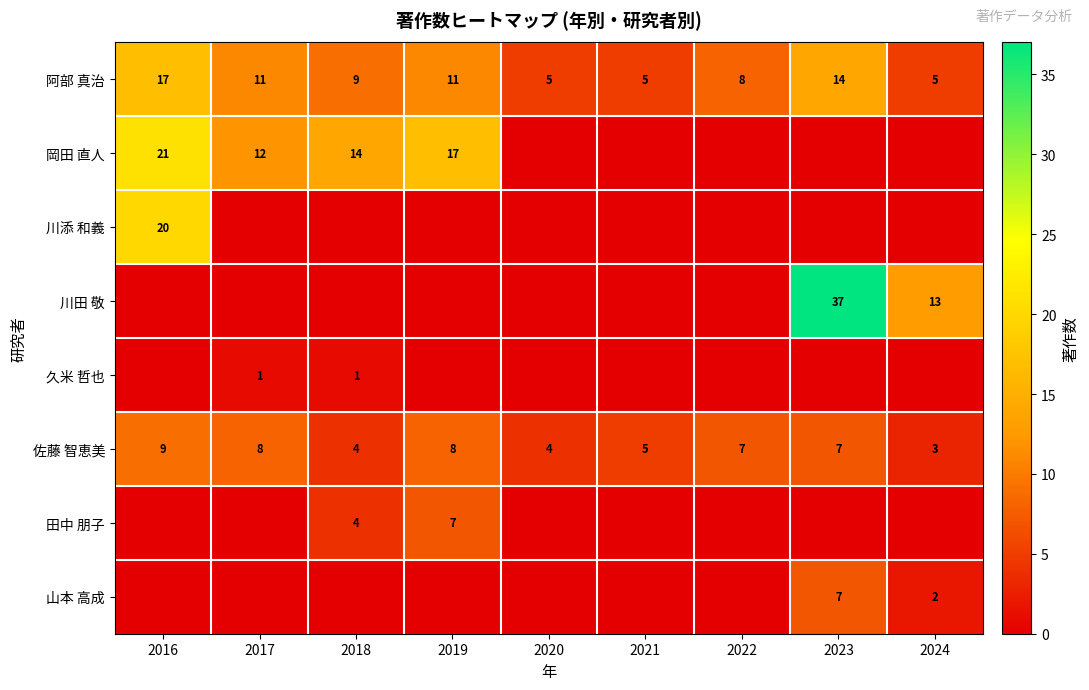

What is the difference between the 阿部 真治 values at 2019 and 2016?

6